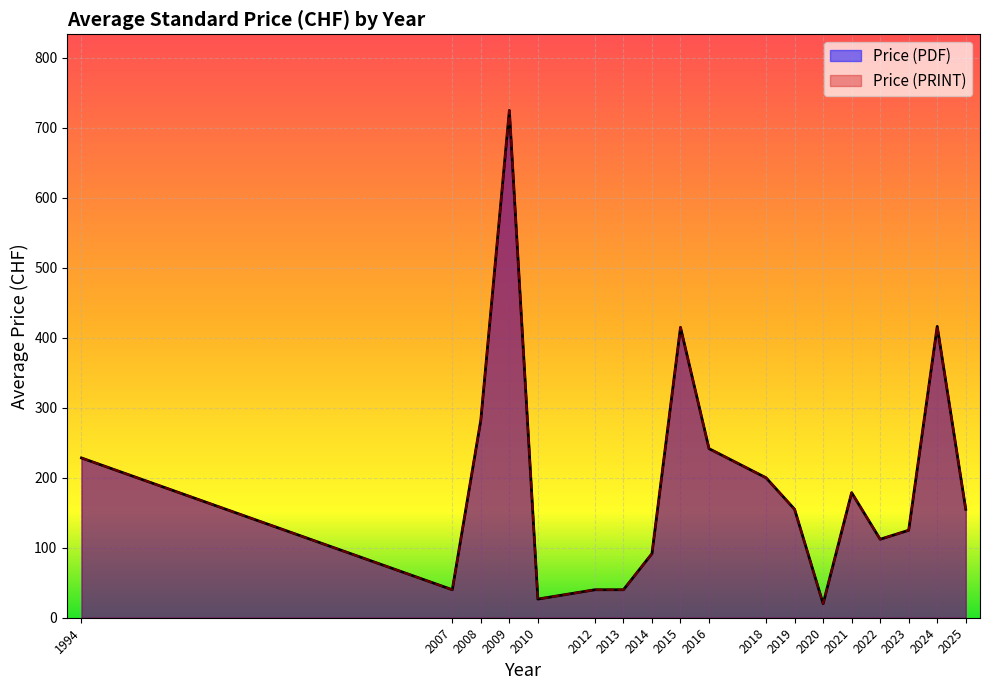

True or false: Price (PDF) and Price (PRINT) cross at least once.

False